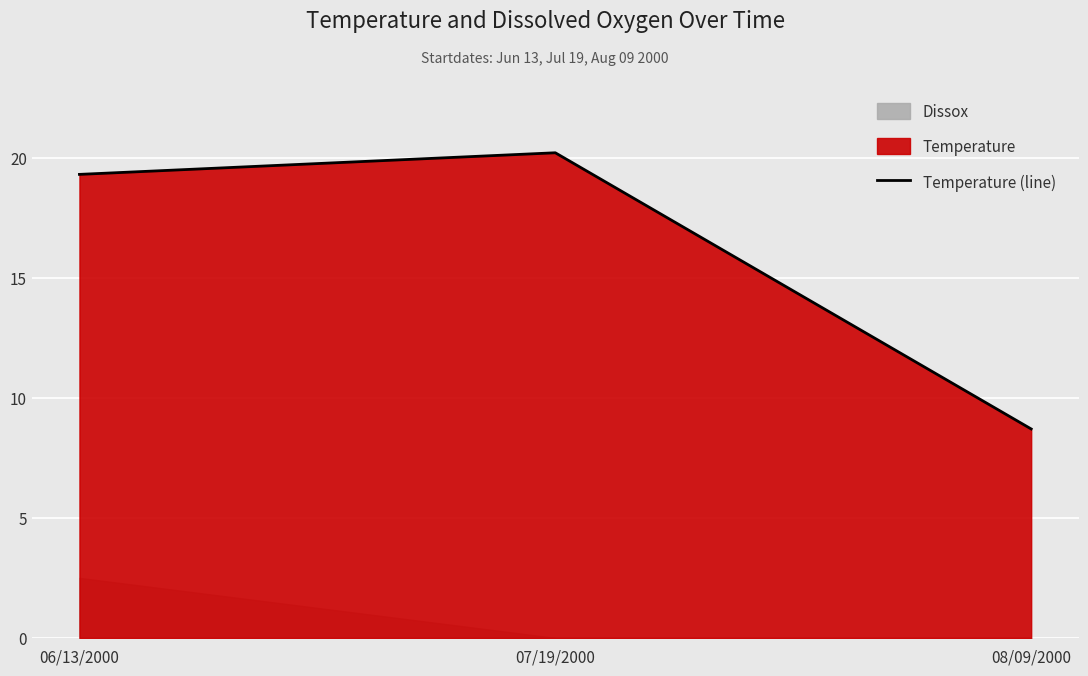

How many values exceed 19?

2